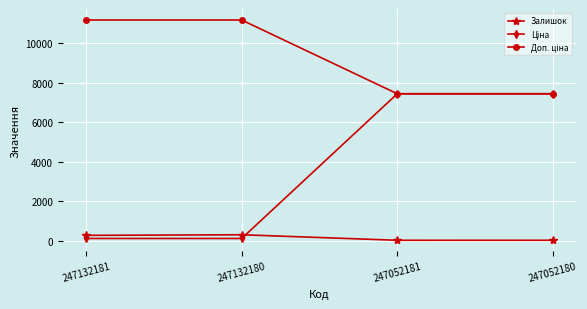

What is the maximum value for Залишок?

300.0